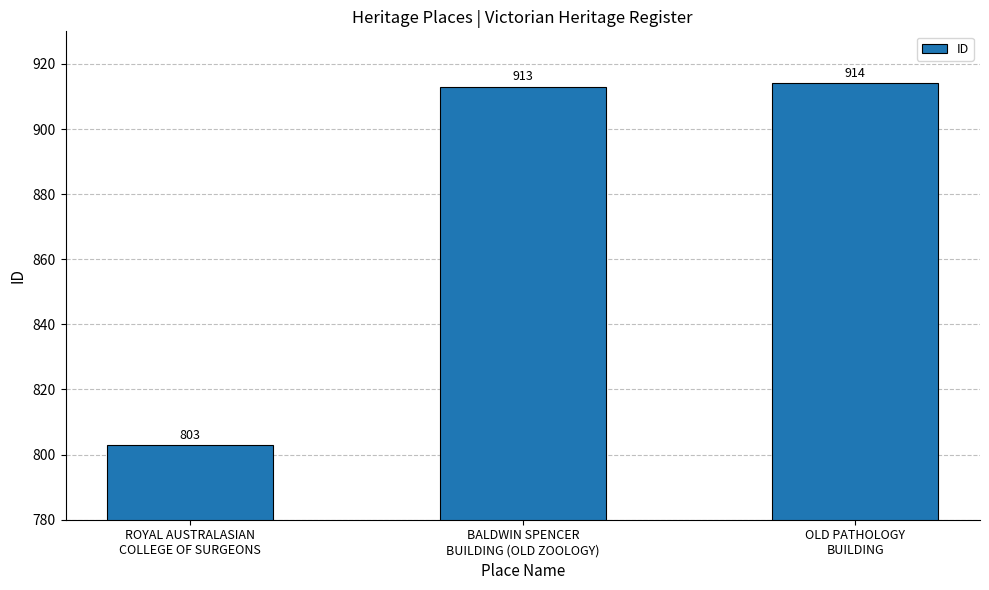

What is the minimum value shown in the chart?

803